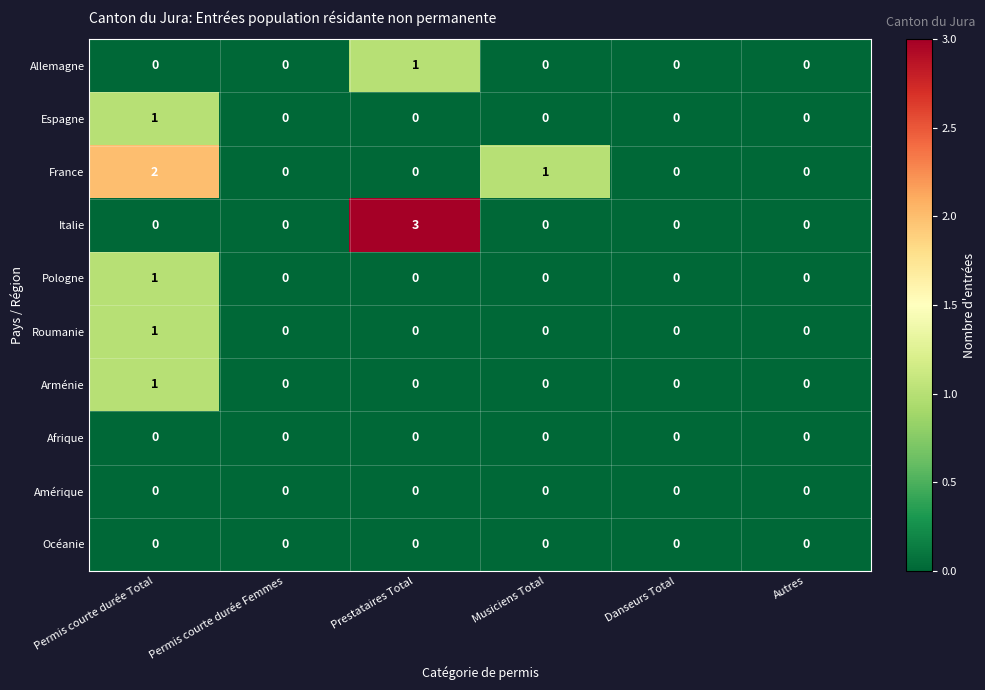

Is it true that Afrique equals 0 at Danseurs Total?

True